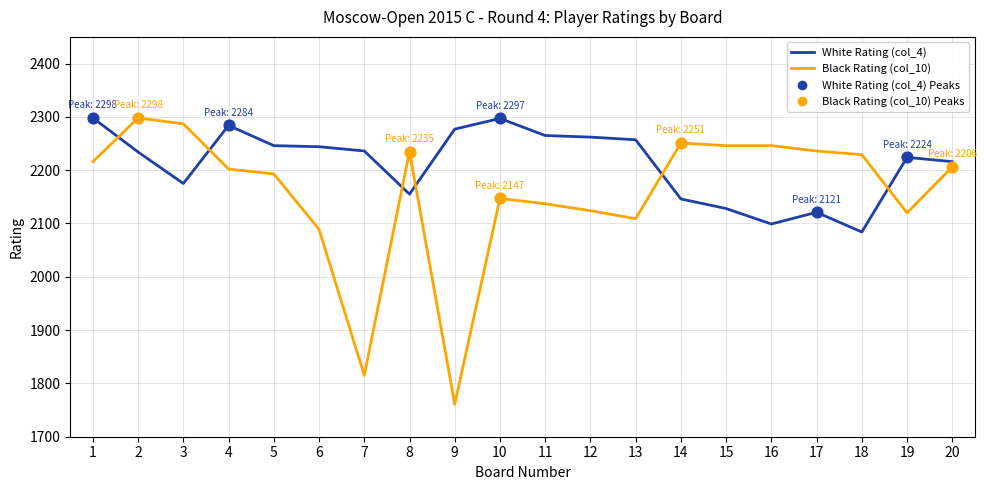

What is the spread (max minus min) of values at 11?

128